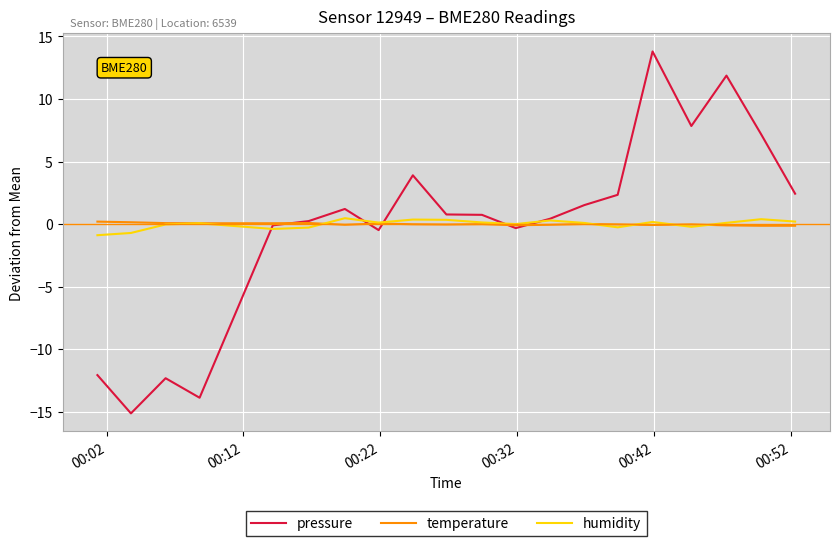

What is the smallest value displayed?

-15.1